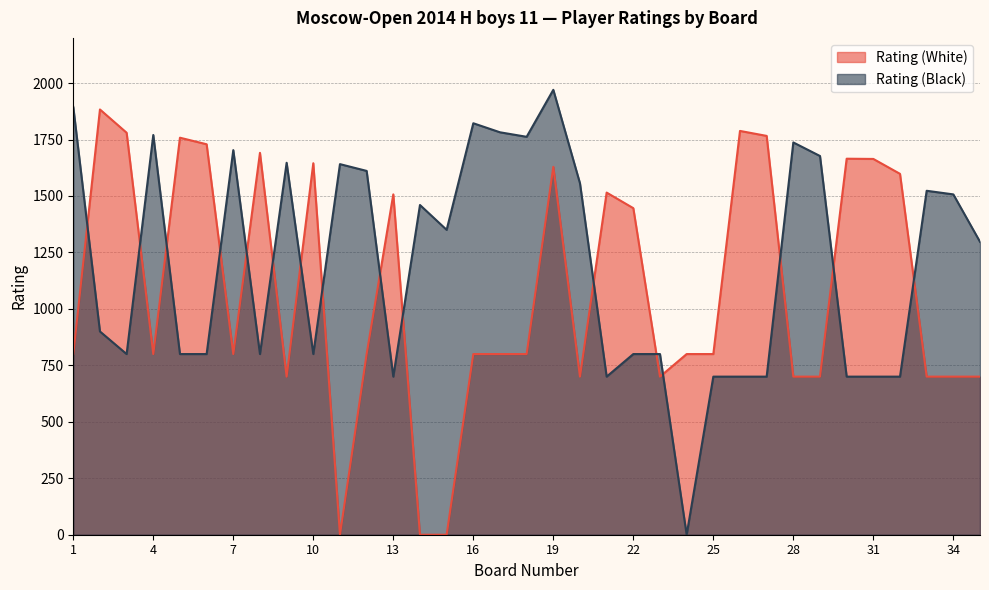

How many data points in Rating (White) are above 800?

15